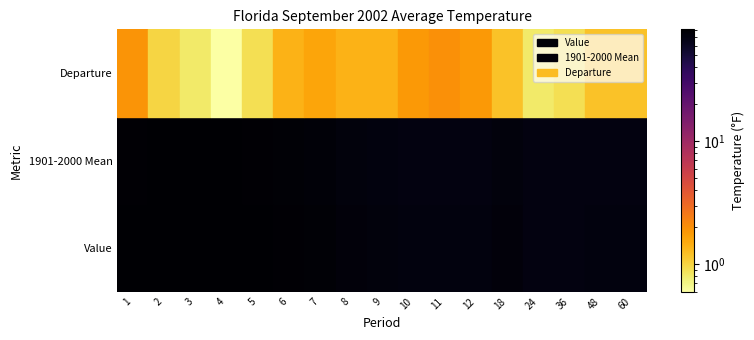

Which series has the largest range (max minus min)?

Value